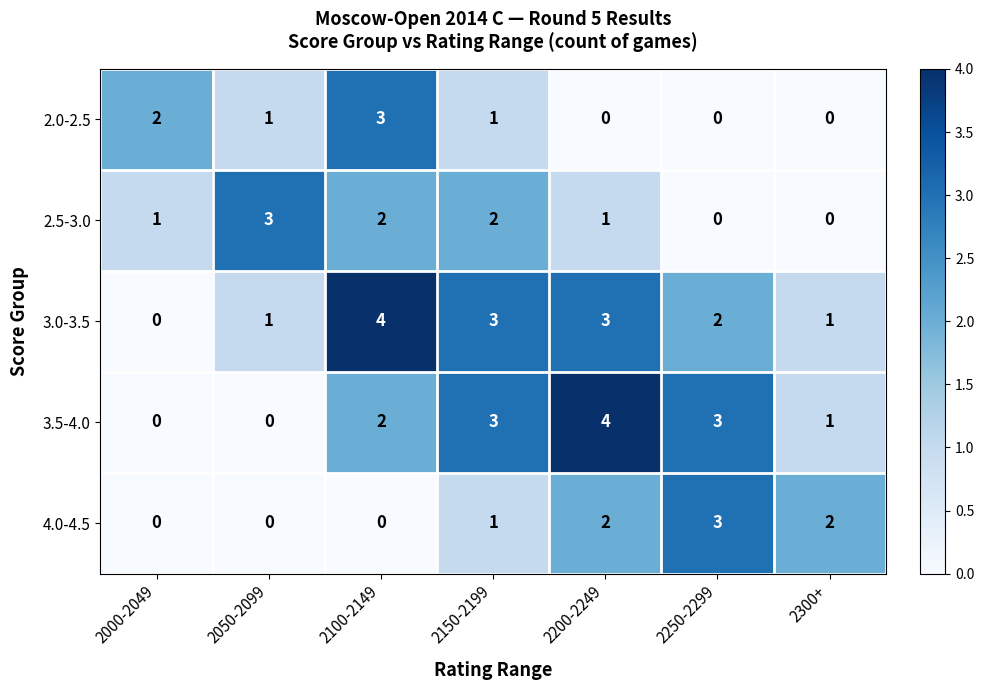

At which label does 2.0-2.5 reach its peak?

2100-2149